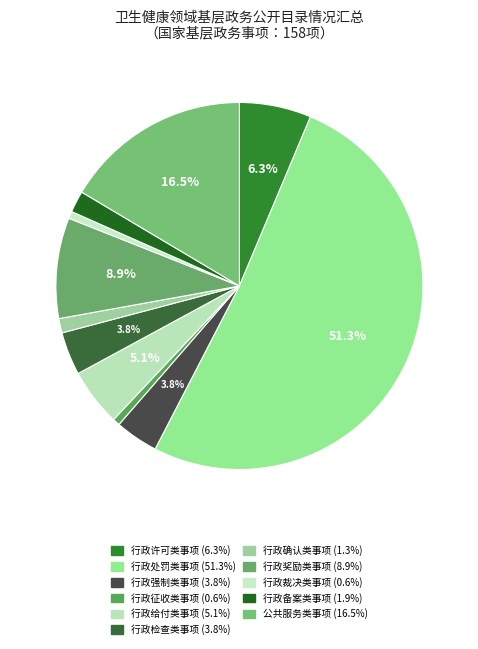

What is the change in value from 行政检查类事项 to 行政确认类事项?

-4